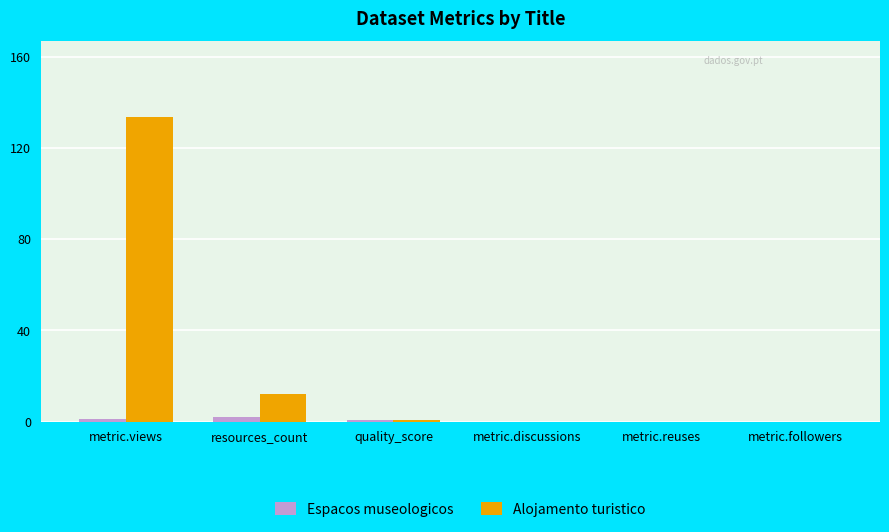

What is the sum of all Espacos museologicos values?

3.7